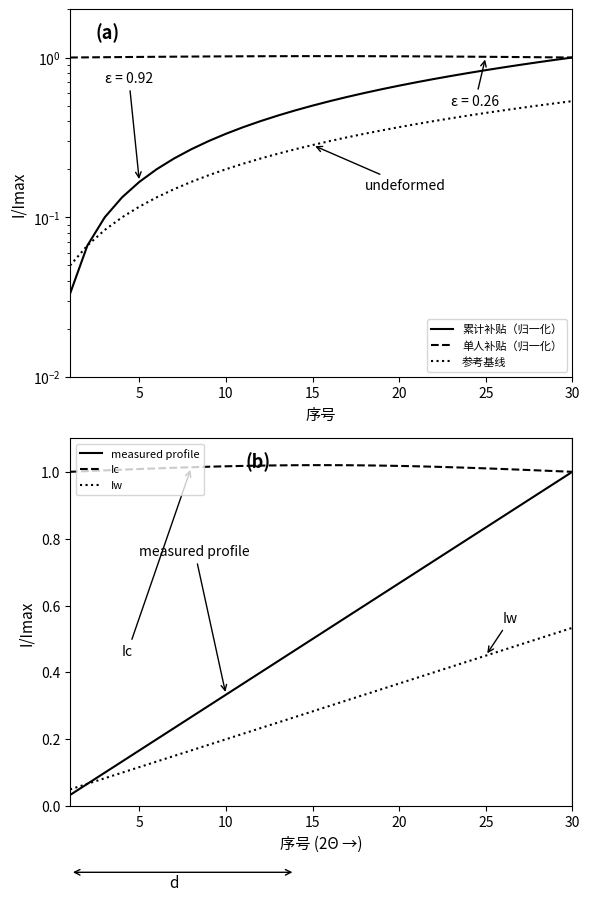

True or false: Iw and Ic intersect in this chart.

False